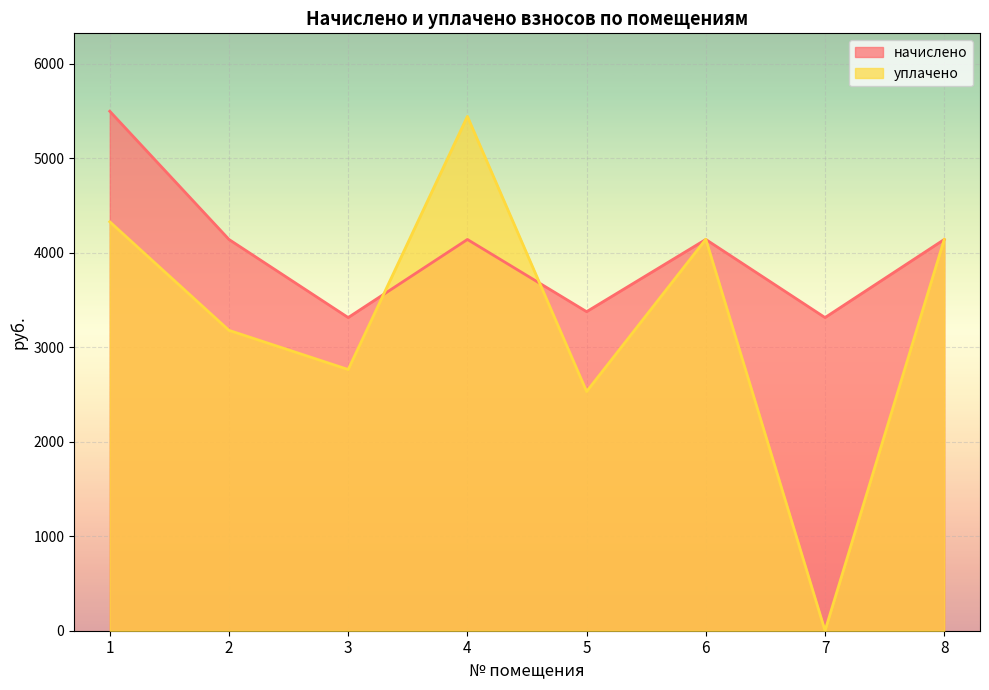

Which label corresponds to the smallest value in the chart?

7